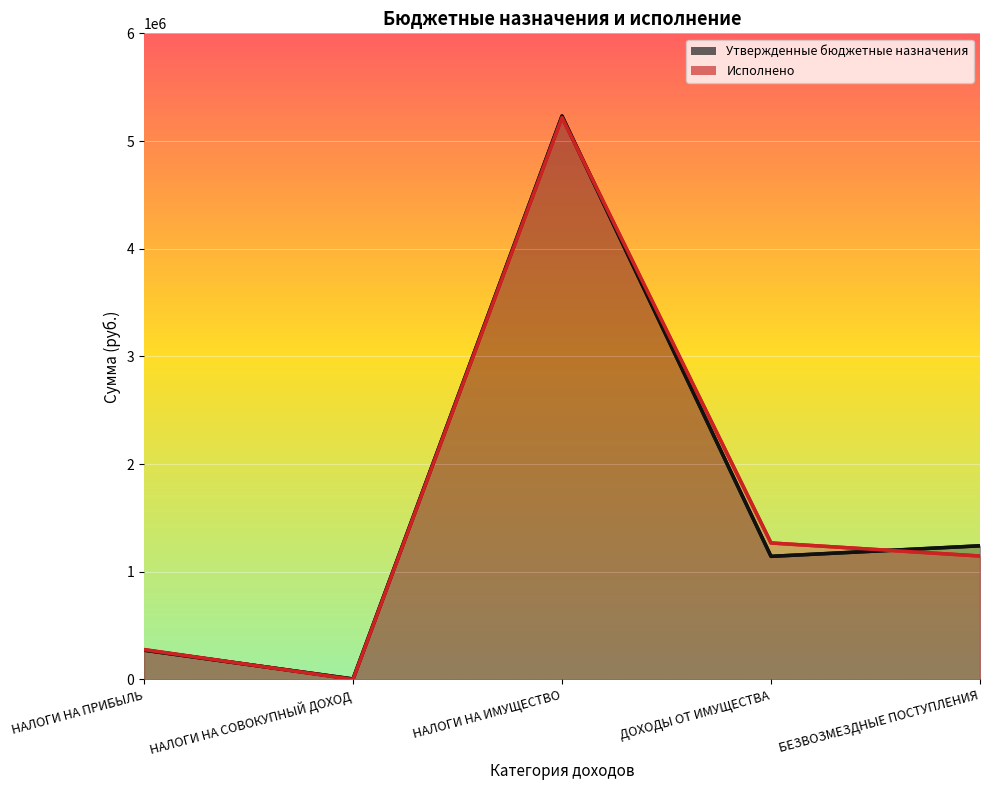

Reading left to right, list all the values displayed in this chart.

Утвержденные бюджетные назначения: НАЛОГИ НА ПРИБЫЛЬ=271977.2	НАЛОГИ НА СОВОКУПНЫЙ ДОХОД=4242.0	НАЛОГИ НА ИМУЩЕСТВО=5232300.0	ДОХОДЫ ОТ ИМУЩЕСТВА=1143000.0	БЕЗВОЗМЕЗДНЫЕ ПОСТУПЛЕНИЯ=1240882.8
Исполнено: НАЛОГИ НА ПРИБЫЛЬ=277036.8	НАЛОГИ НА СОВОКУПНЫЙ ДОХОД=0.0	НАЛОГИ НА ИМУЩЕСТВО=5218465.5	ДОХОДЫ ОТ ИМУЩЕСТВА=1267254.6	БЕЗВОЗМЕЗДНЫЕ ПОСТУПЛЕНИЯ=1146172.5